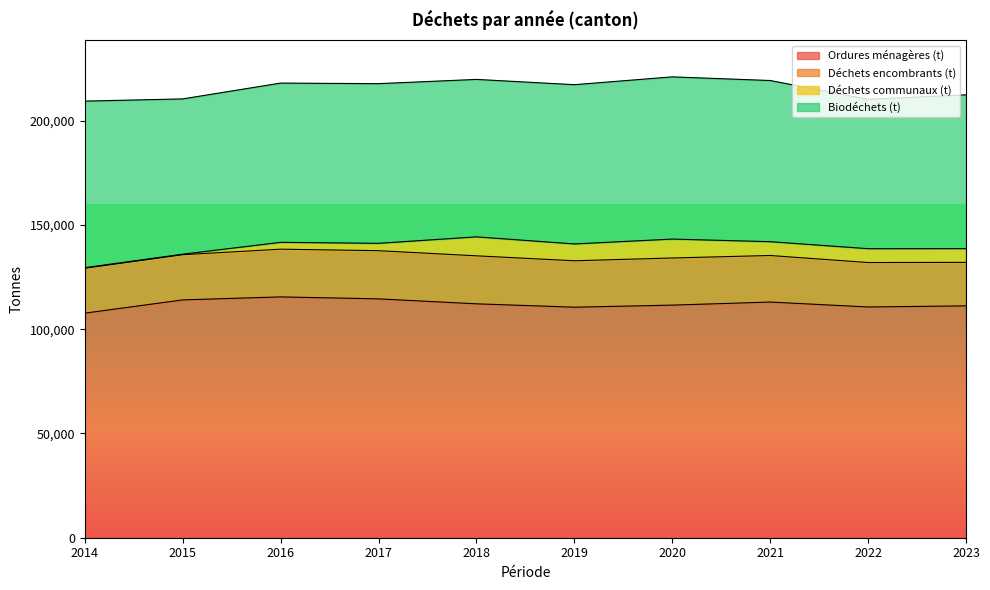

What is the sum of all Déchets encombrants (t) values?

221655.0